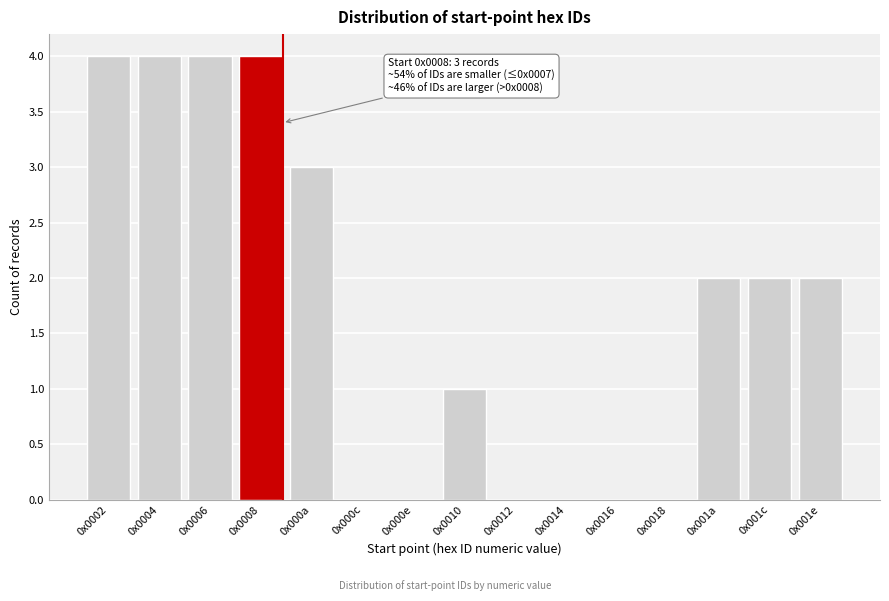

Reading left to right, extract all data points from this chart.

0x0002=4	0x0004=4	0x0006=4	0x0008=4	0x000a=3	0x000c=0	0x000e=0	0x0010=1	0x0012=0	0x0014=0	0x0016=0	0x0018=0	0x001a=2	0x001c=2	0x001e=2